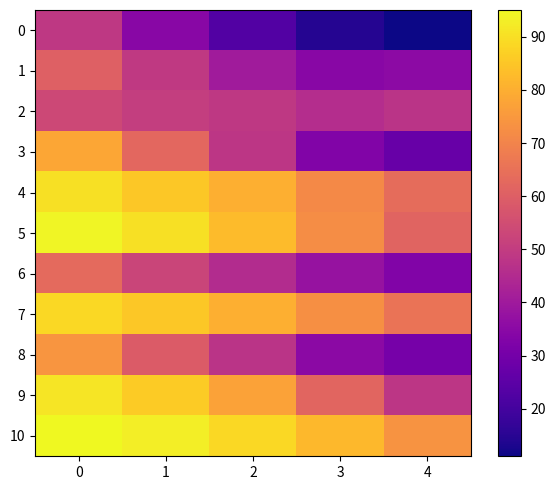

Reading right to left, what are all the values shown in this chart?

0: 4=11.1	3=14.6	2=22.9	1=34.4	0=49.0
1: 4=35.6	3=34.7	2=40.4	1=49.1	0=60.3
2: 4=47.6	3=45.8	2=49.0	1=50.5	0=53.6
3: 4=27.3	3=32.9	2=48.3	1=62.5	0=78.3
4: 4=63.6	3=71.3	2=80.2	1=85.4	0=90.2
5: 4=61.3	3=72.1	2=82.8	1=90.2	0=94.2
6: 4=32.7	3=37.6	2=45.3	1=52.6	0=63.0
7: 4=65.7	3=73.0	2=80.1	1=85.3	0=88.8
8: 4=30.5	3=35.3	2=47.7	1=59.0	0=74.2
9: 4=48.3	3=61.8	2=77.3	1=86.0	0=91.3
10: 4=73.9	3=82.0	2=88.6	1=93.0	0=95.0